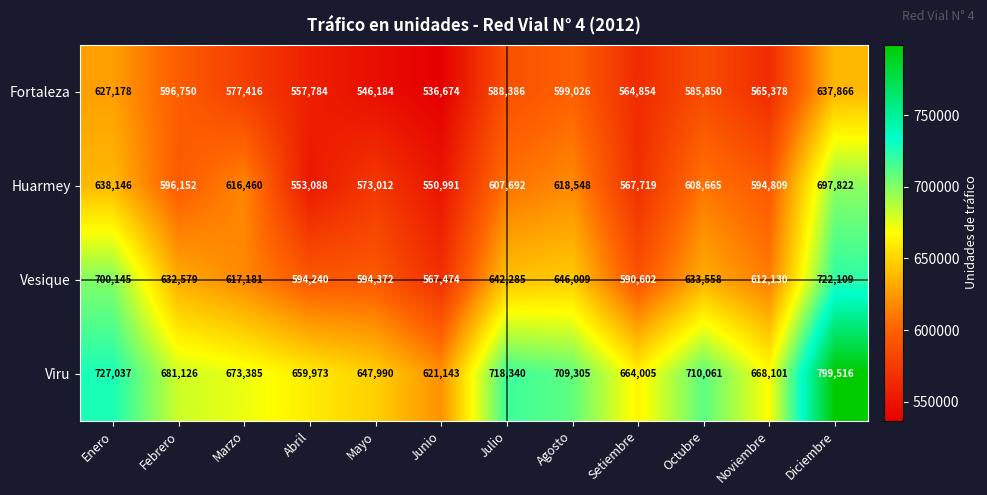

List the series in order of their peak value, highest first.

Viru, Vesique, Huarmey, Fortaleza